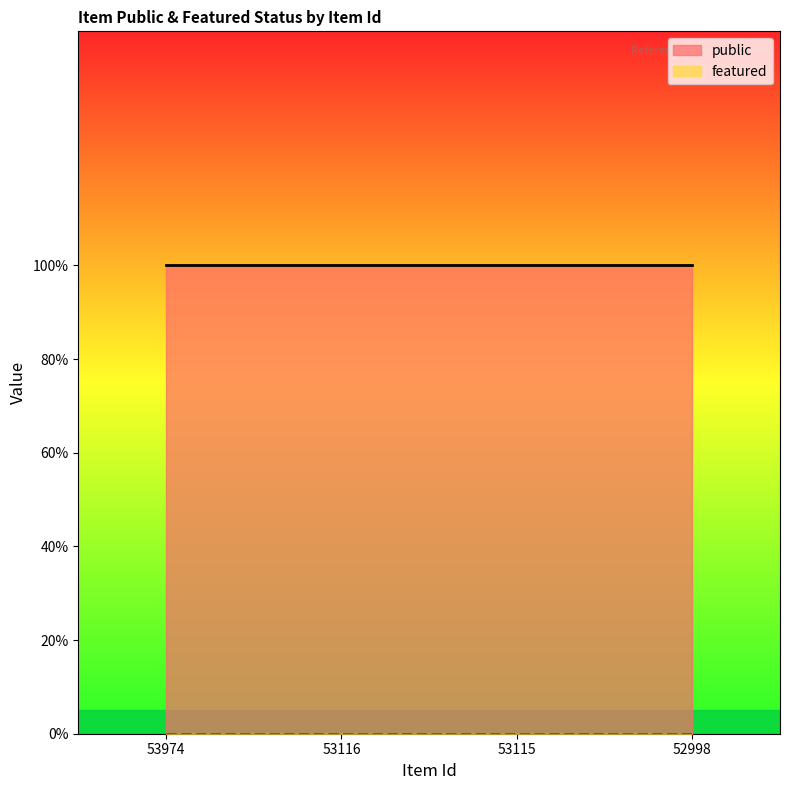

At how many categories does at least one series exceed 0?

4